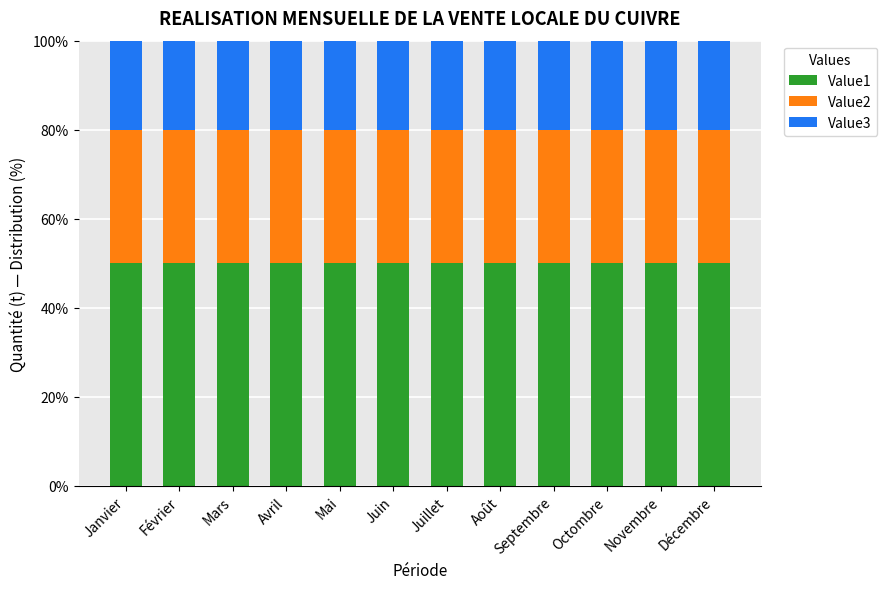

What is the highest value of the Value1 series?

50